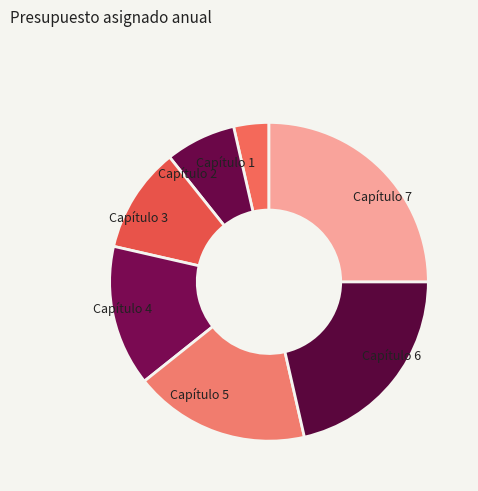

Does any single category account for the majority?

No